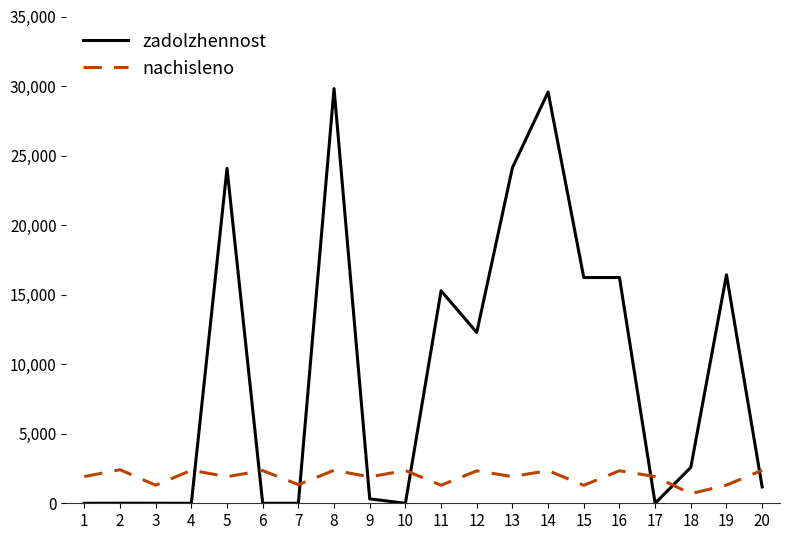

What is the average value of the zadolzhennost series?

9406.1